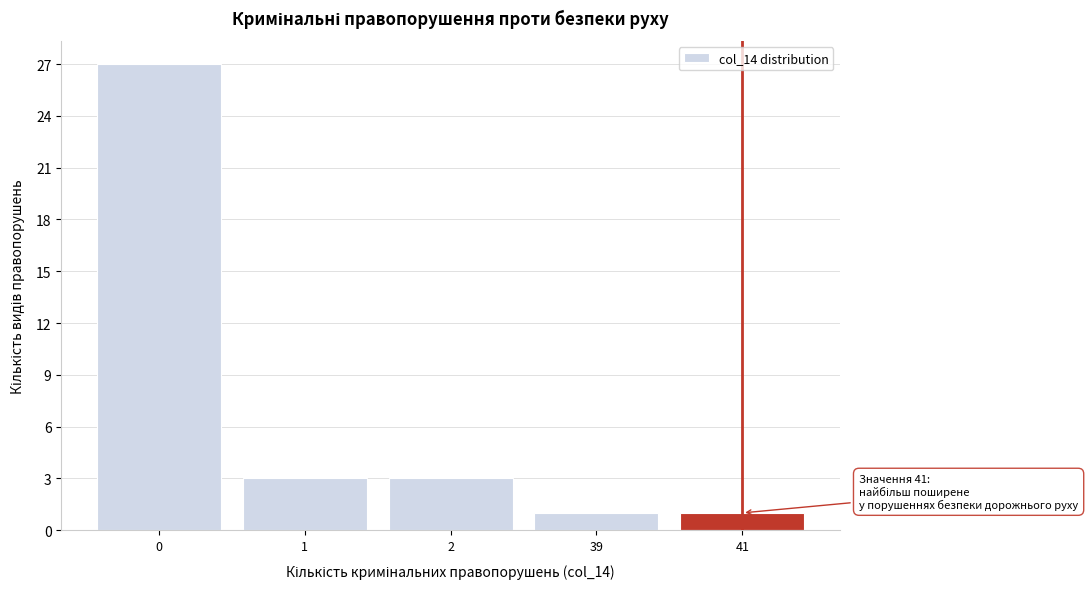

Reading right to left, what are all the values shown in this chart?

1	1	3	3	27